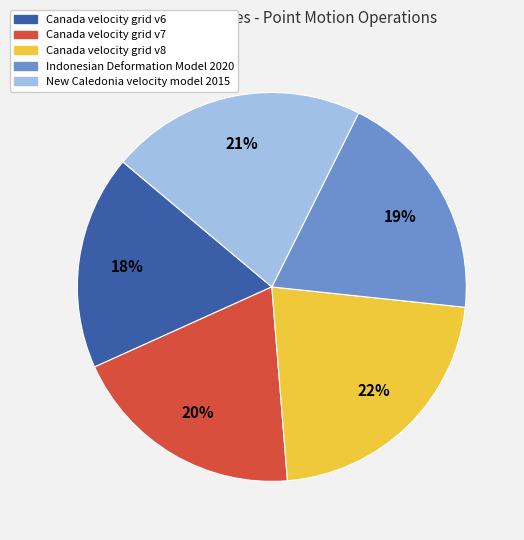

Approximately how many times larger is the value at Canada velocity grid v6 compared to Canada velocity grid v8?

0.8